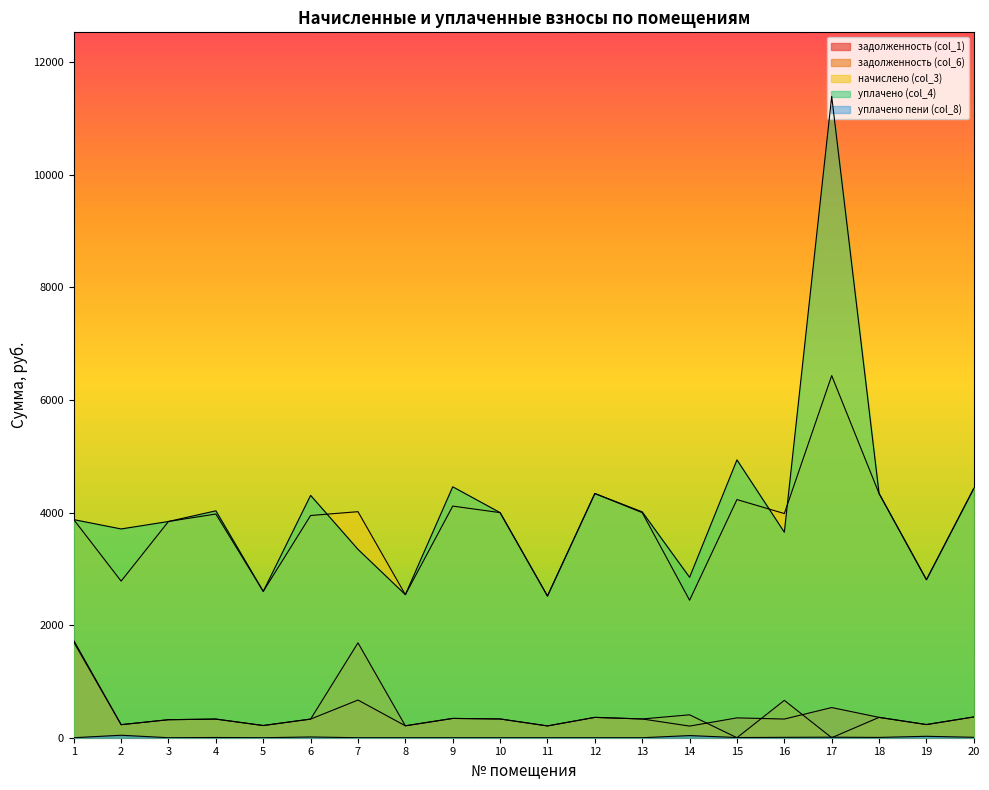

What are all the series names shown in the legend?

задолженность (col_1), задолженность (col_6), начислено (col_3), уплачено (col_4), уплачено пени (col_8)